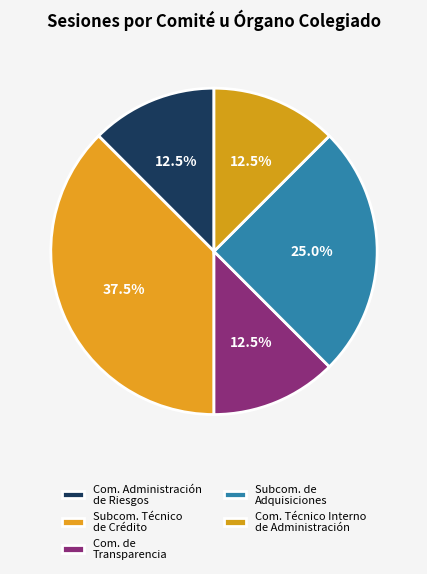

How many segments does this pie chart have?

5